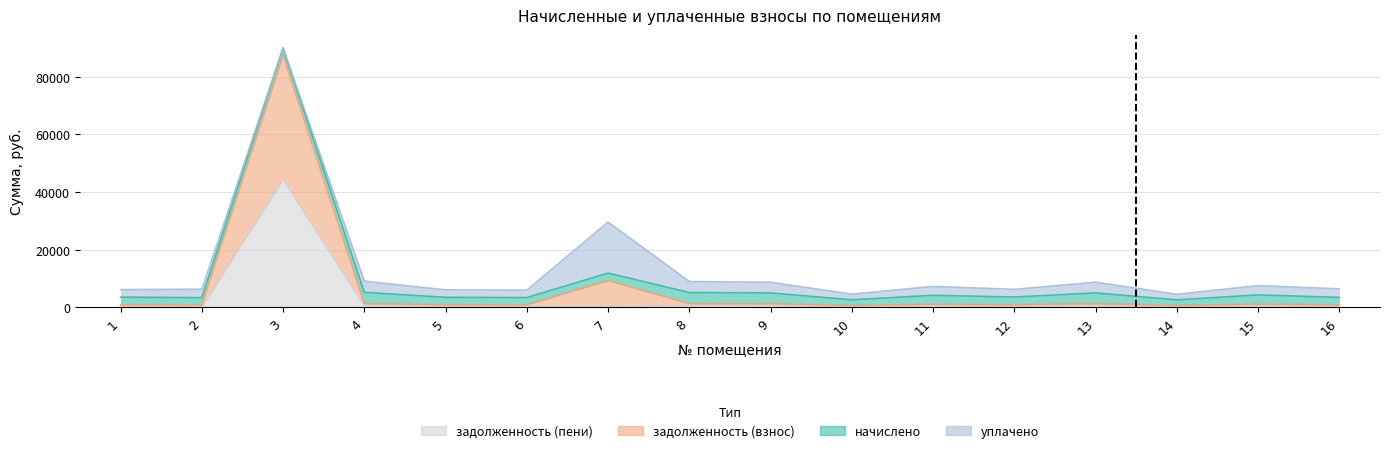

Count the number of categories in the chart.

16